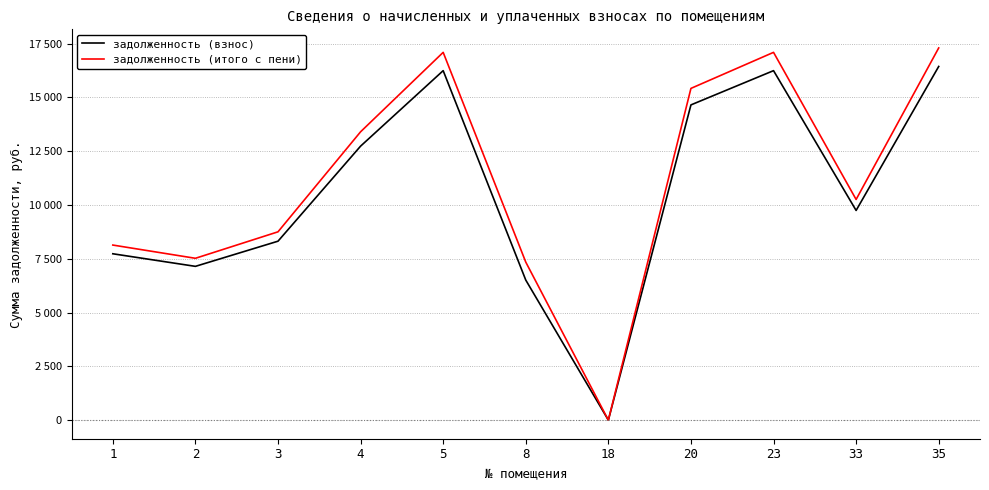

Which series has the largest total across all categories?

задолженность (итого с пени)